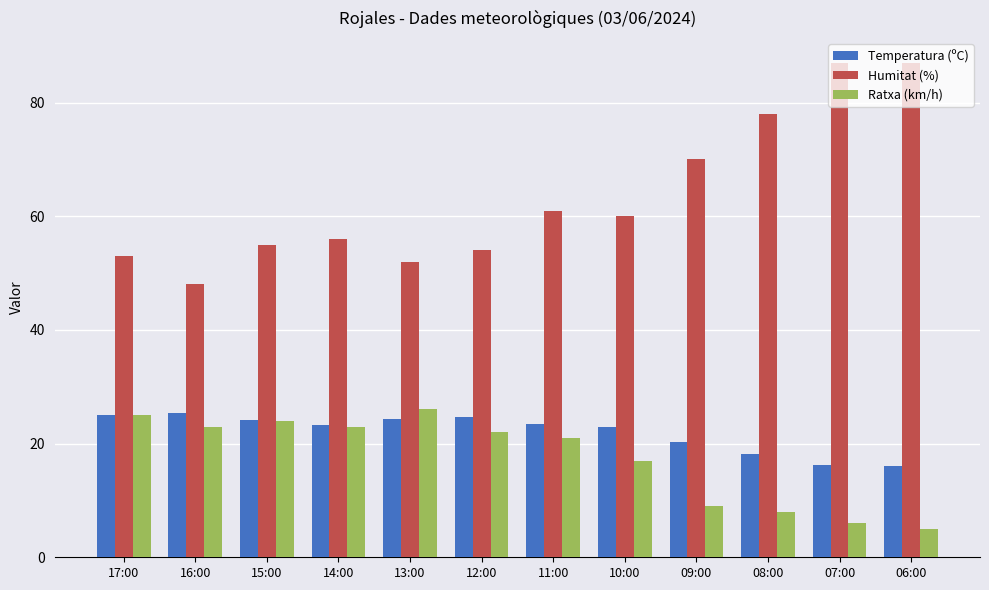

What is the sum of the Ratxa (km/h) values at 14:00 and 08:00?

31.0